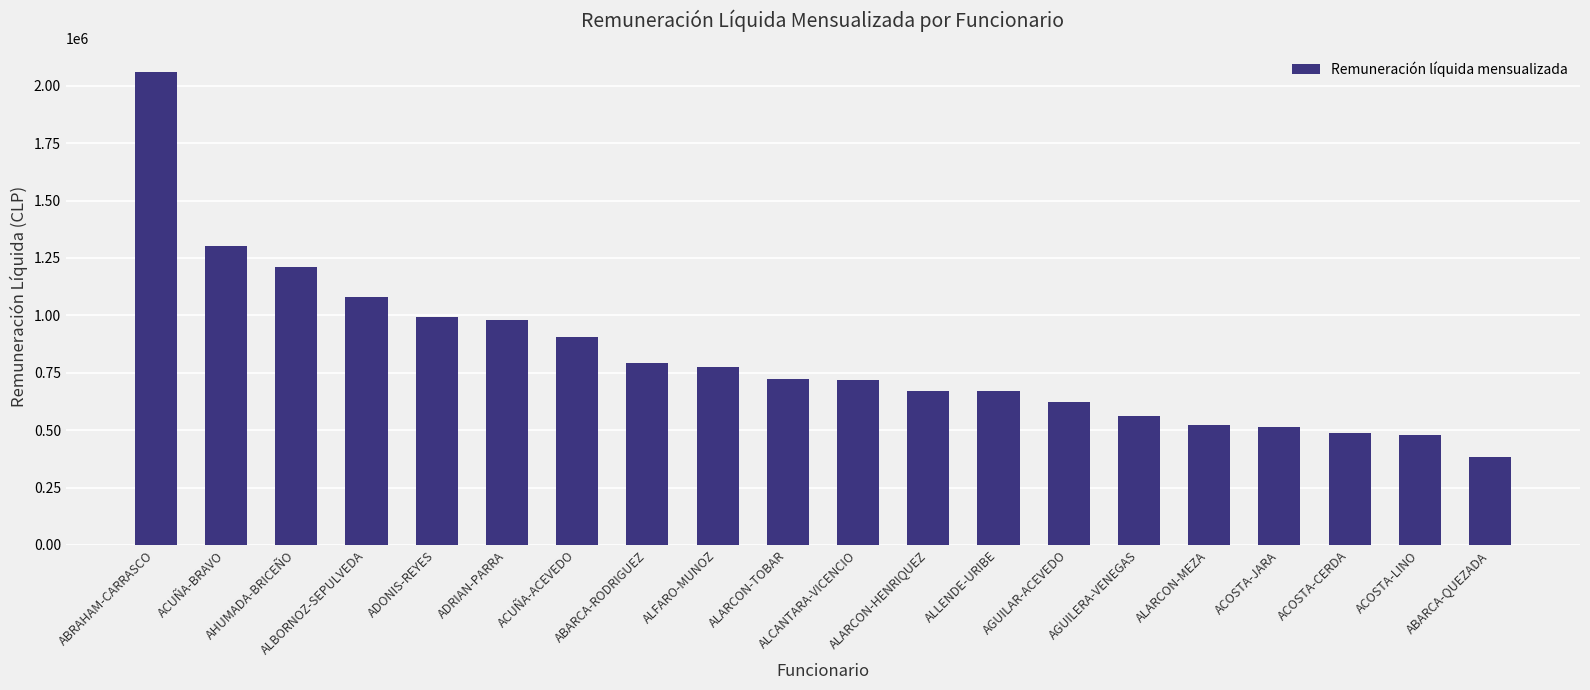

What is the value of the 5th bar from the left?

991907